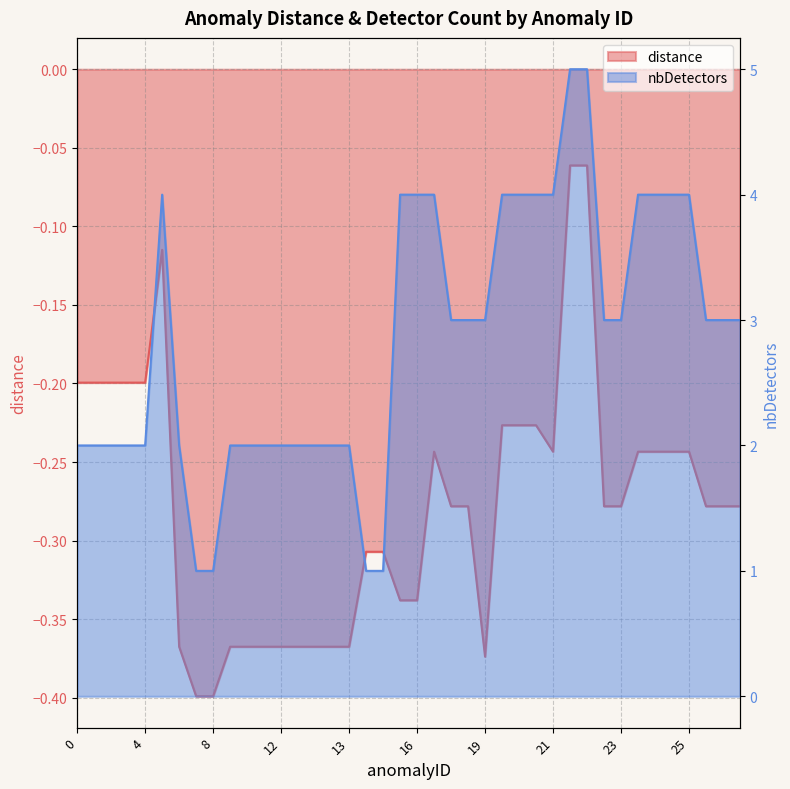

How many interior local peaks does the nbDetectors series have?

1